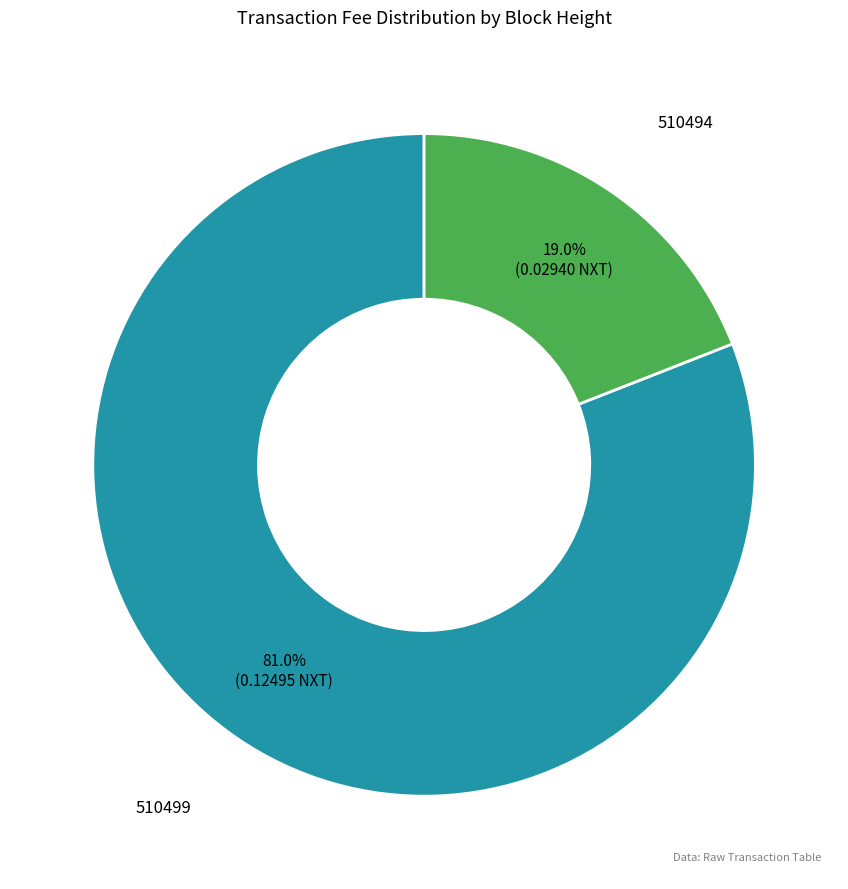

Does any single category account for the majority?

Yes